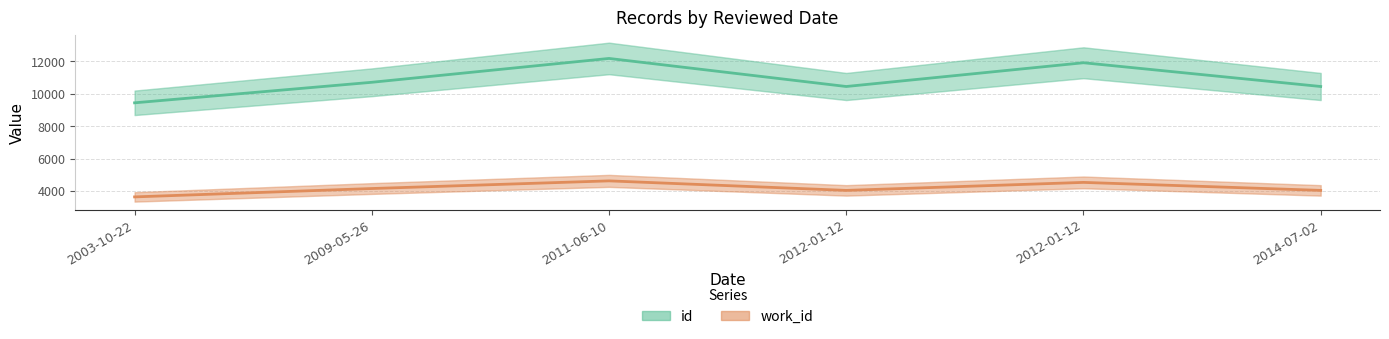

Between 2012-01-12 and 2014-07-02, which series saw the biggest shift?

id